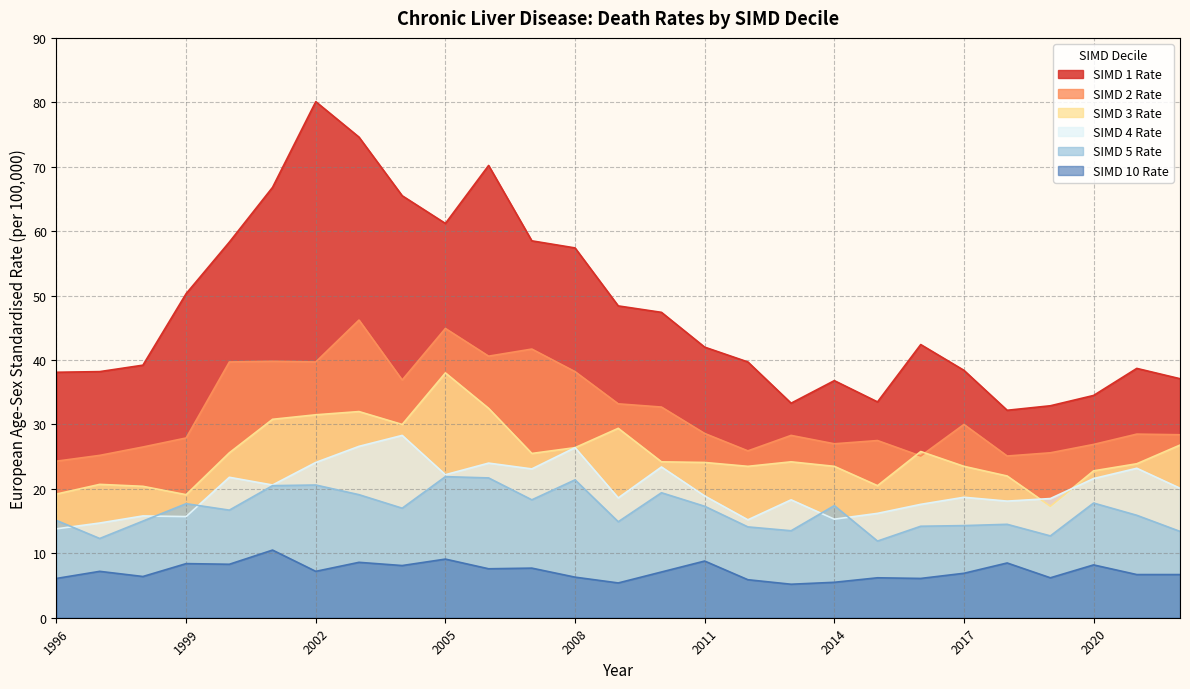

Reading left to right, what are all the values shown in this chart?

SIMD 1 Rate: 1996=38.1	1997=38.2	1998=39.2	1999=50.3	2000=58.3	2001=66.8	2002=80.1	2003=74.6	2004=65.5	2005=61.2	2006=70.2	2007=58.5	2008=57.4	2009=48.4	2010=47.4	2011=42.0	2012=39.7	2013=33.3	2014=36.8	2015=33.5	2016=42.4	2017=38.4	2018=32.2	2019=32.9	2020=34.5	2021=38.7	2022=37.1
SIMD 2 Rate: 1996=24.3	1997=25.2	1998=26.5	1999=27.9	2000=39.7	2001=39.8	2002=39.7	2003=46.2	2004=36.9	2005=44.9	2006=40.6	2007=41.7	2008=38.2	2009=33.2	2010=32.7	2011=28.6	2012=25.9	2013=28.3	2014=27.0	2015=27.5	2016=25.1	2017=30.0	2018=25.1	2019=25.6	2020=26.9	2021=28.5	2022=28.4
SIMD 3 Rate: 1996=19.2	1997=20.7	1998=20.4	1999=19.1	2000=25.6	2001=30.8	2002=31.5	2003=32.0	2004=30.0	2005=38.0	2006=32.5	2007=25.5	2008=26.4	2009=29.4	2010=24.2	2011=24.1	2012=23.5	2013=24.2	2014=23.5	2015=20.5	2016=25.8	2017=23.5	2018=22.0	2019=17.3	2020=22.8	2021=23.9	2022=26.8
SIMD 4 Rate: 1996=13.8	1997=14.7	1998=15.8	1999=15.7	2000=21.8	2001=20.6	2002=24.1	2003=26.6	2004=28.3	2005=22.2	2006=24.0	2007=23.1	2008=26.4	2009=18.6	2010=23.4	2011=18.9	2012=15.2	2013=18.3	2014=15.3	2015=16.2	2016=17.6	2017=18.7	2018=18.1	2019=18.5	2020=21.6	2021=23.2	2022=20.1
SIMD 5 Rate: 1996=15.1	1997=12.3	1998=15.0	1999=17.7	2000=16.7	2001=20.5	2002=20.6	2003=19.1	2004=17.0	2005=21.9	2006=21.7	2007=18.3	2008=21.4	2009=14.9	2010=19.4	2011=17.3	2012=14.1	2013=13.5	2014=17.4	2015=11.9	2016=14.2	2017=14.3	2018=14.5	2019=12.7	2020=17.8	2021=15.9	2022=13.4
SIMD 10 Rate: 1996=6.1	1997=7.2	1998=6.4	1999=8.4	2000=8.3	2001=10.5	2002=7.2	2003=8.6	2004=8.1	2005=9.1	2006=7.6	2007=7.7	2008=6.3	2009=5.4	2010=7.1	2011=8.8	2012=5.9	2013=5.2	2014=5.5	2015=6.2	2016=6.1	2017=6.9	2018=8.5	2019=6.2	2020=8.2	2021=6.7	2022=6.7